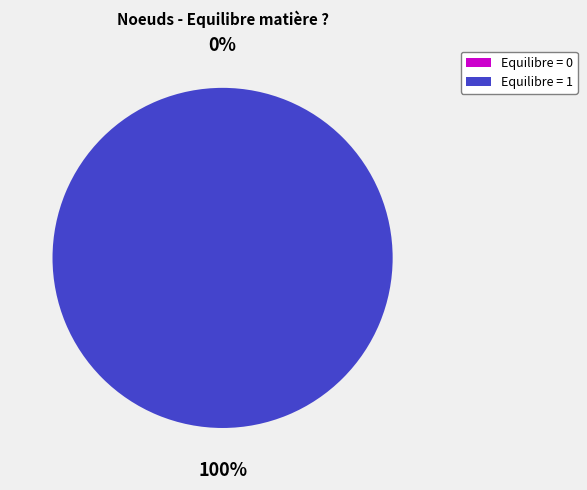

Which category has the smallest portion of the pie?

Huître creuses élevées en Occitanie